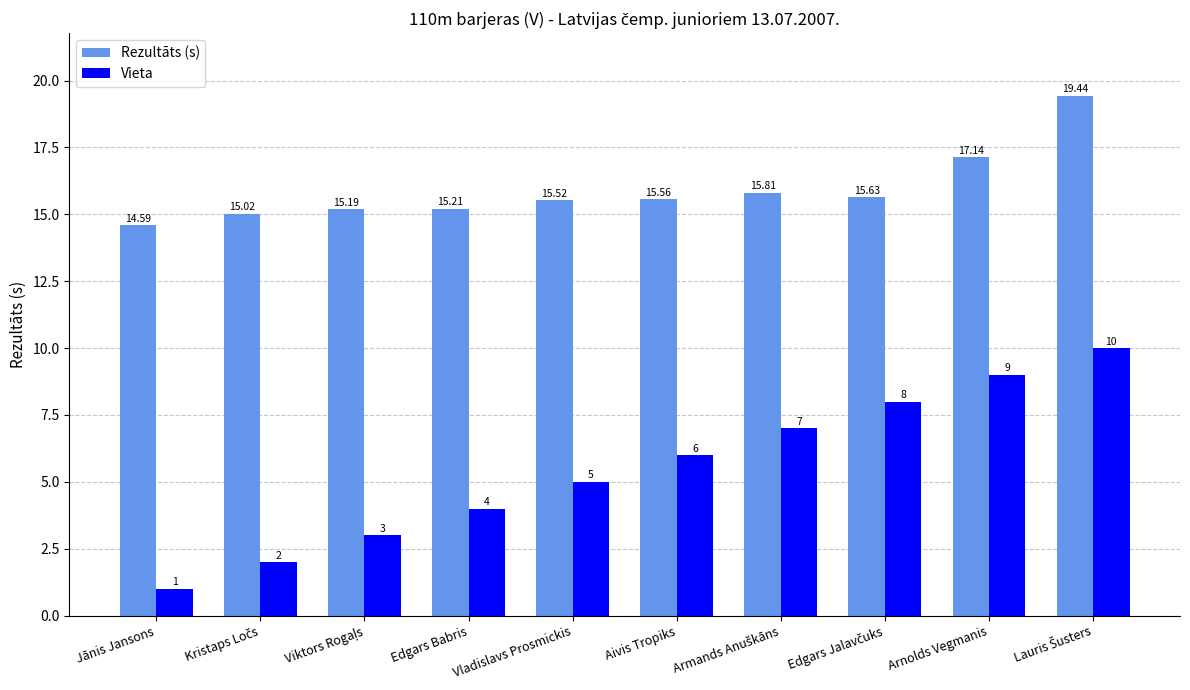

Which series has the widest spread of values?

Vieta